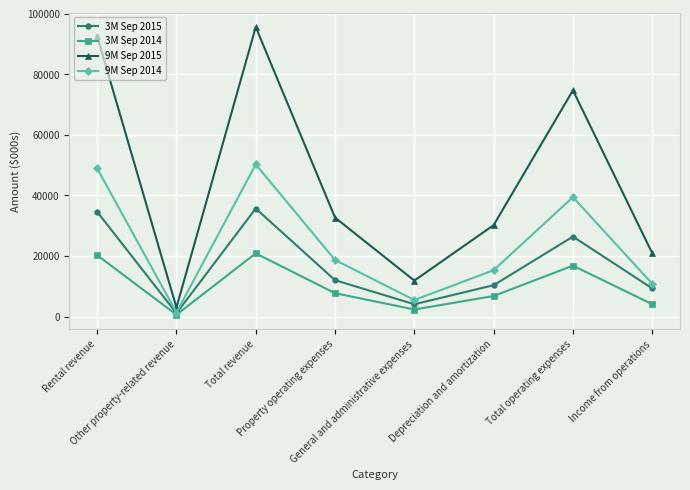

What is the difference between the maximum and minimum values in the 3M Sep 2015 series?

34600